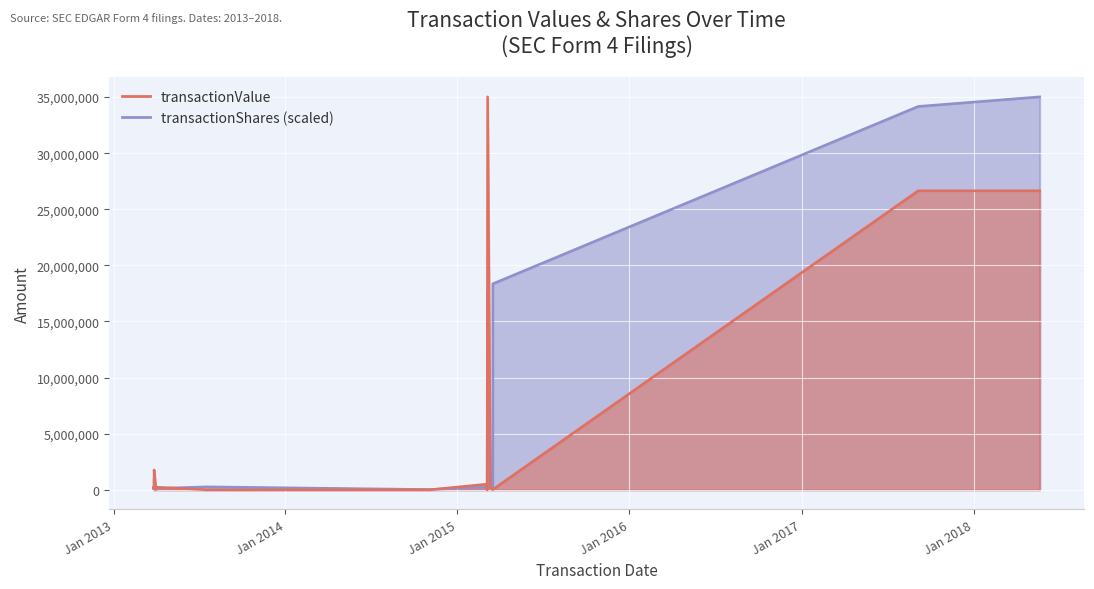

Is it true that the value at 2013-04-01 is 229630?

True